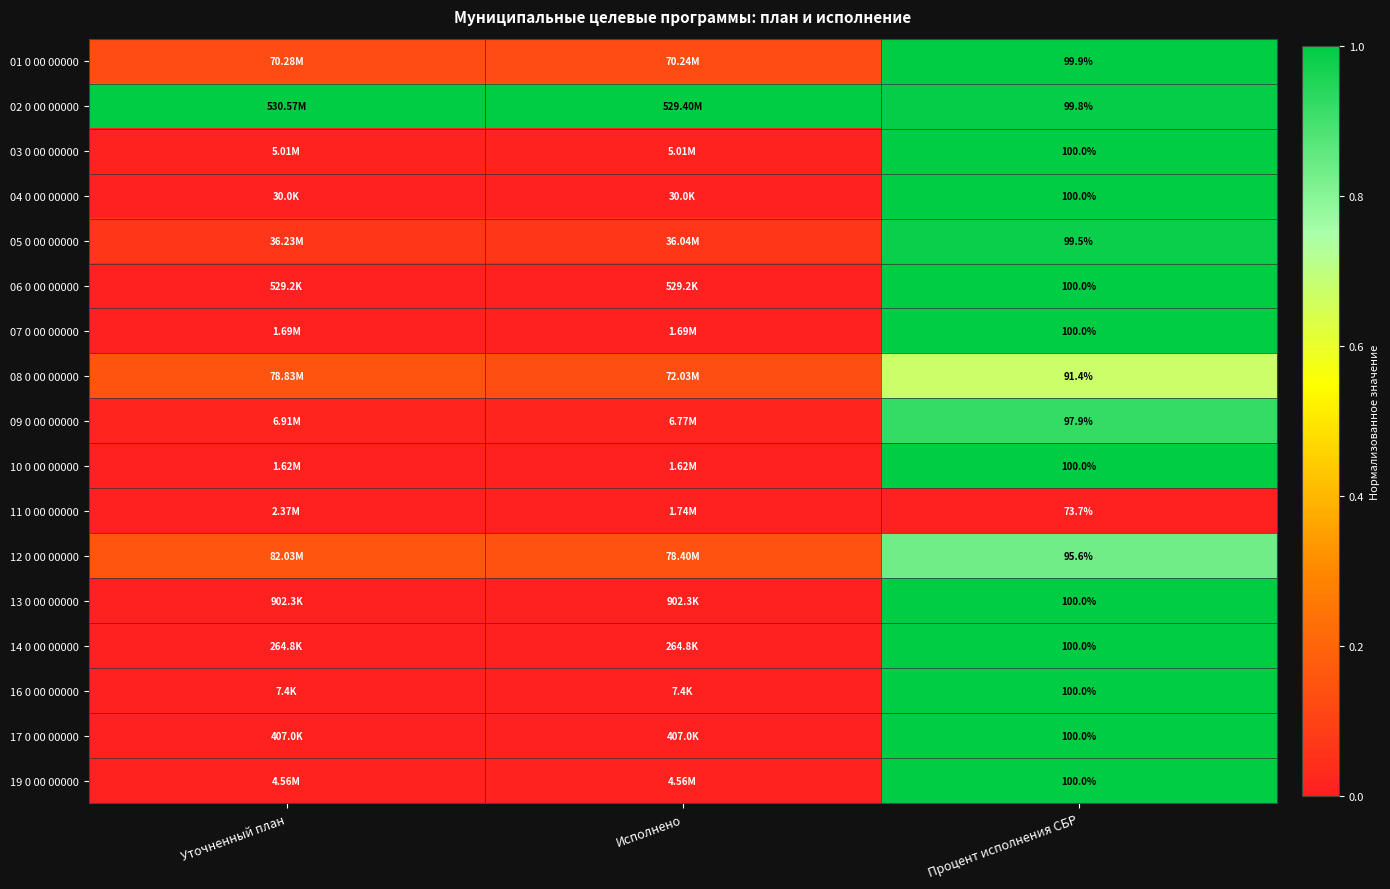

Which series has the largest total across all categories?

02 0 00 00000